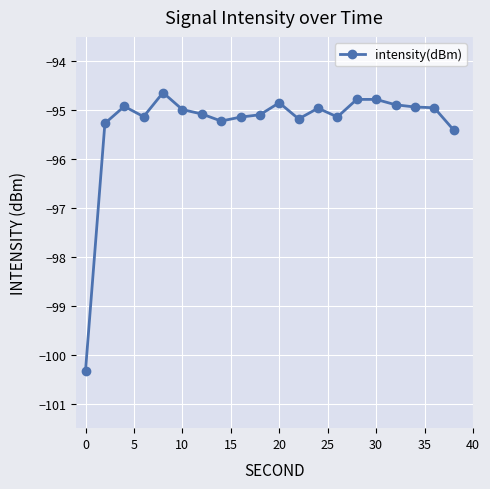

What is the average value?

-95.3